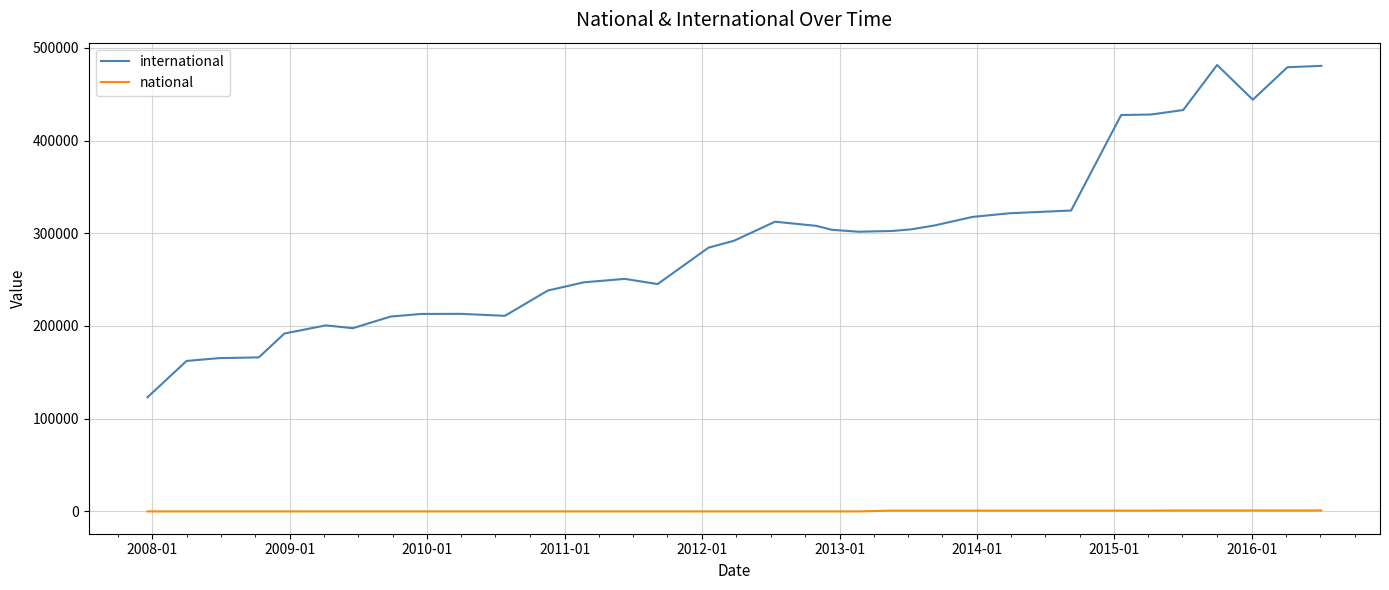

What is the maximum value shown in the chart?

481549